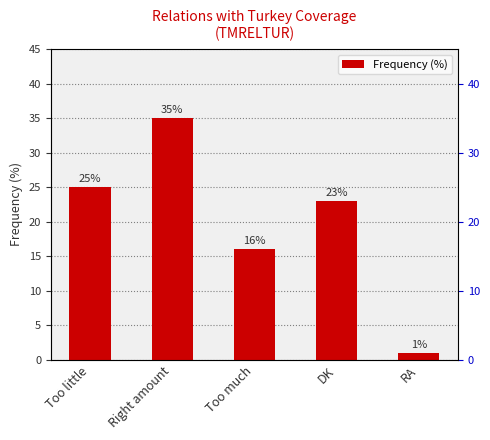

Reading left to right, transcribe all the data shown in this chart.

Too little=25	Right amount=35	Too much=16	DK=23	RA=1